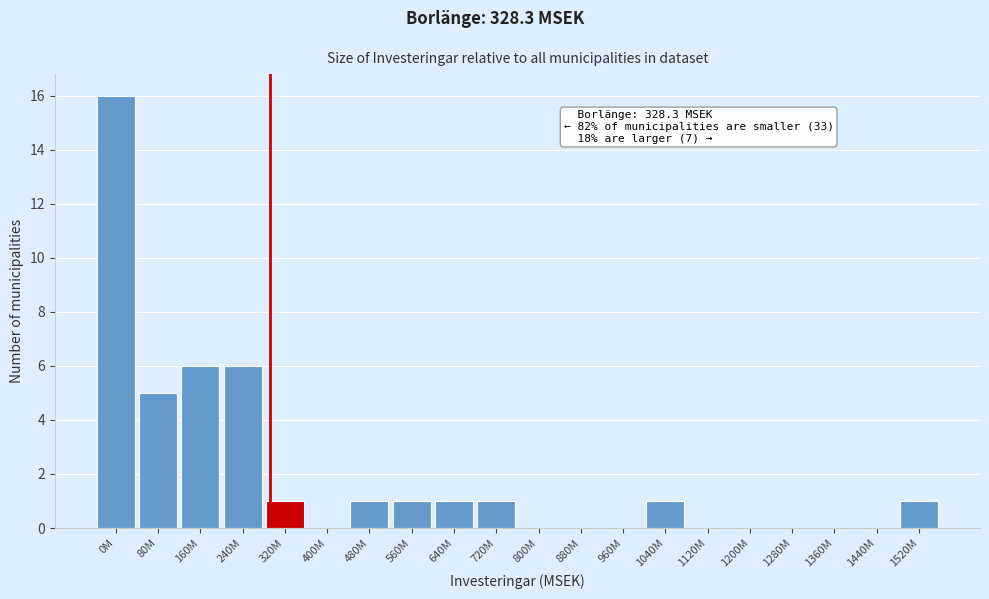

Reading right to left, extract all data points from this chart.

1520M=1	1440M=0	1360M=0	1280M=0	1200M=0	1120M=0	1040M=1	960M=0	880M=0	800M=0	720M=1	640M=1	560M=1	480M=1	400M=0	320M=1	240M=6	160M=6	80M=5	0M=16